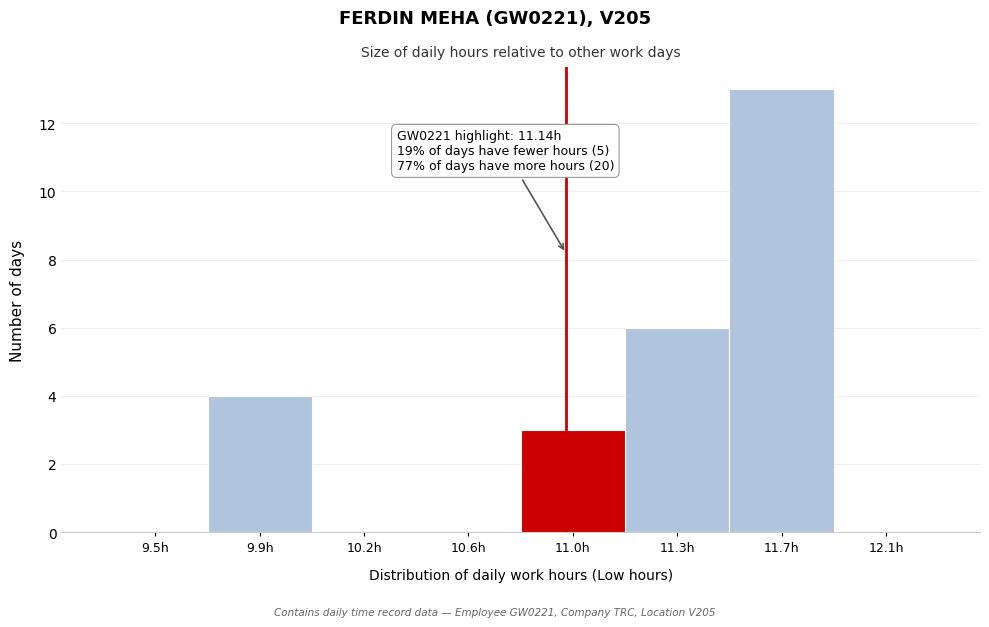

Reading left to right, extract all data points from this chart.

9.5h=0	9.9h=4	10.2h=0	10.6h=0	11.0h=3	11.3h=6	11.7h=13	12.1h=0